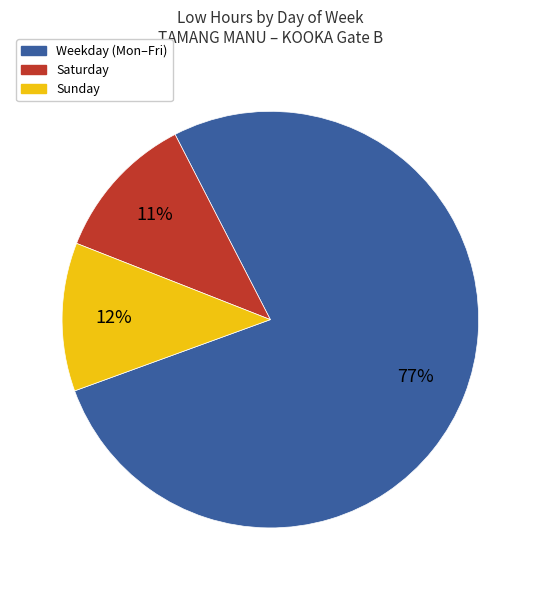

Count the number of slices in the pie.

3